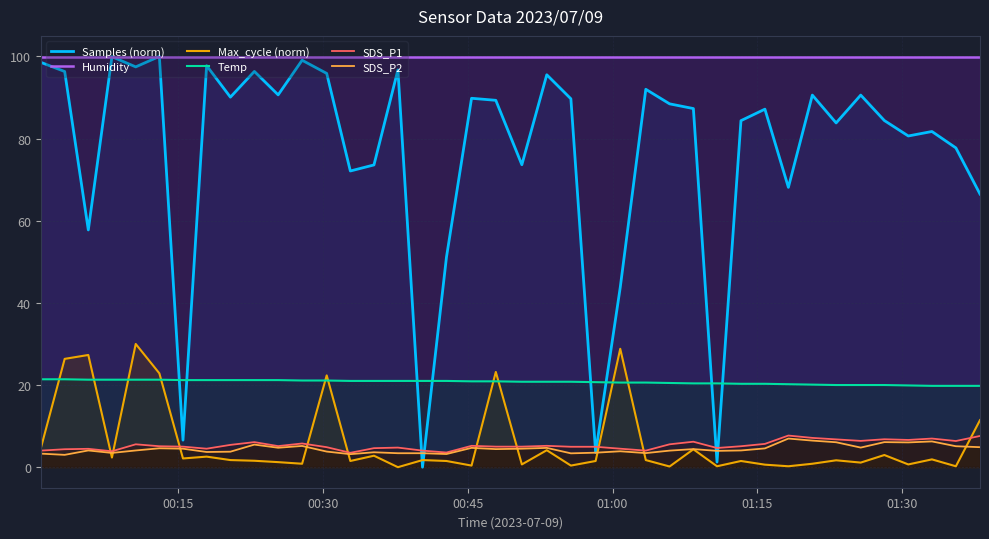

What is the highest value of the SDS_P2 series?

7.0